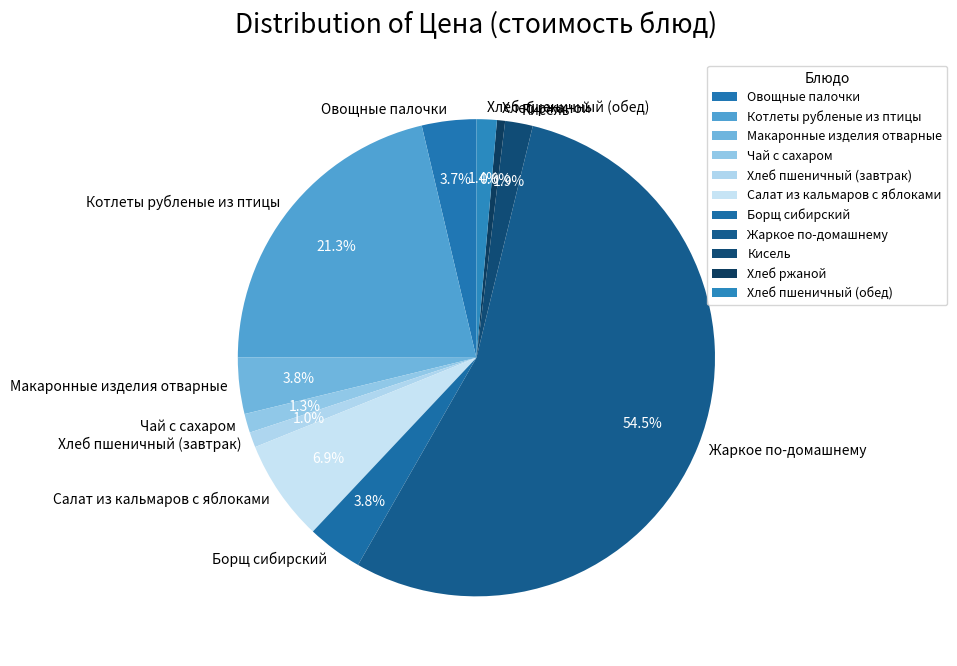

Combined, what portion of the pie is Овощные палочки and Чай с сахаром?

5.0%